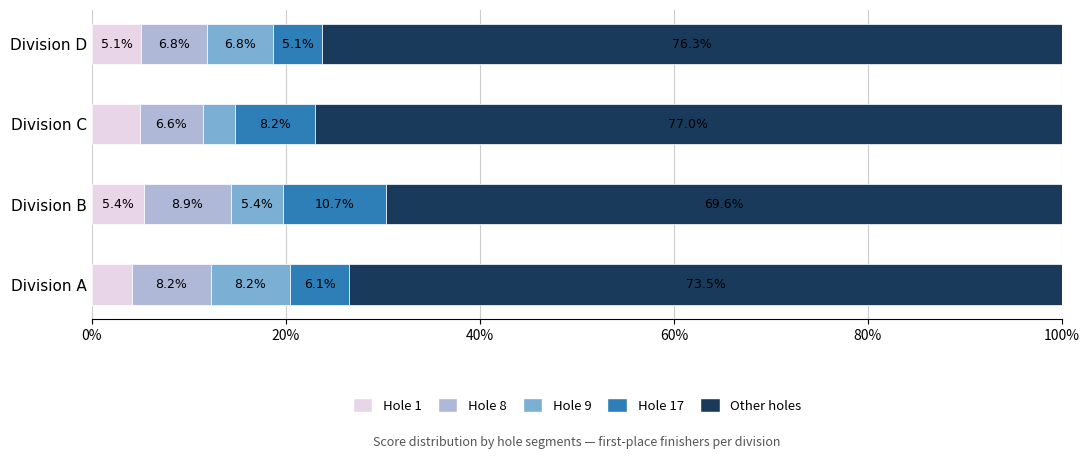

What is the lowest value of the Hole 1 series?

4.1